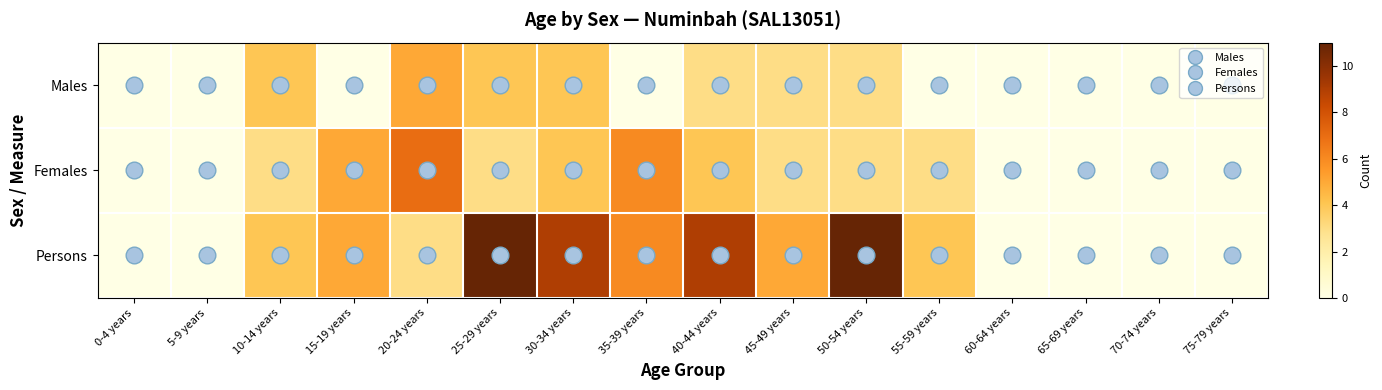

Which series has the largest total across all categories?

Persons